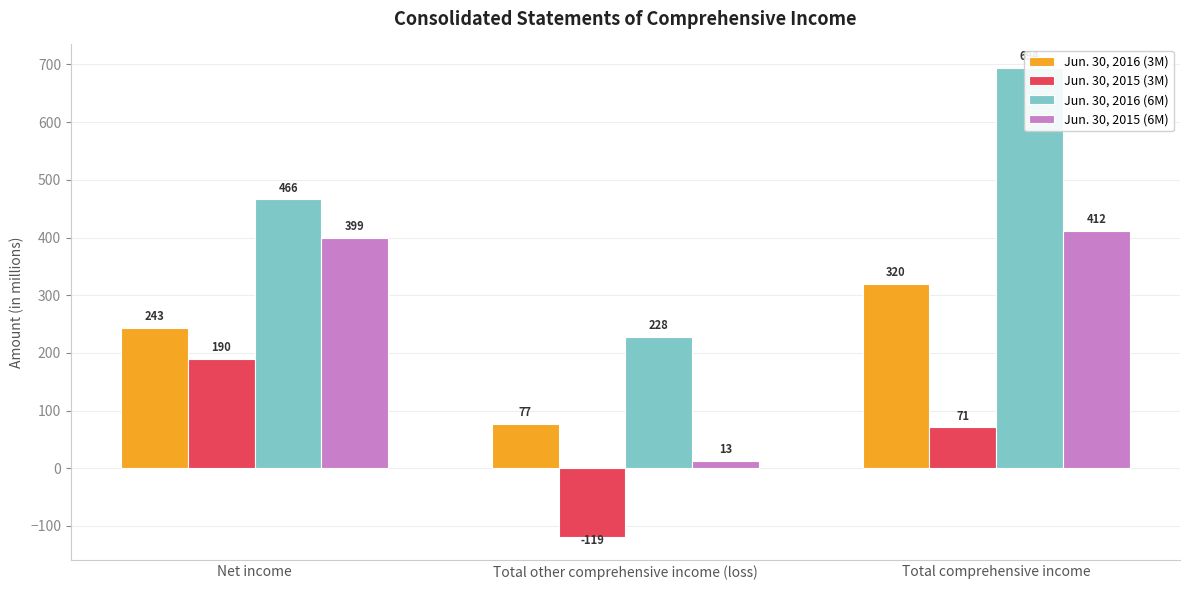

Which series has the largest range (max minus min)?

Jun. 30, 2016 (6M)